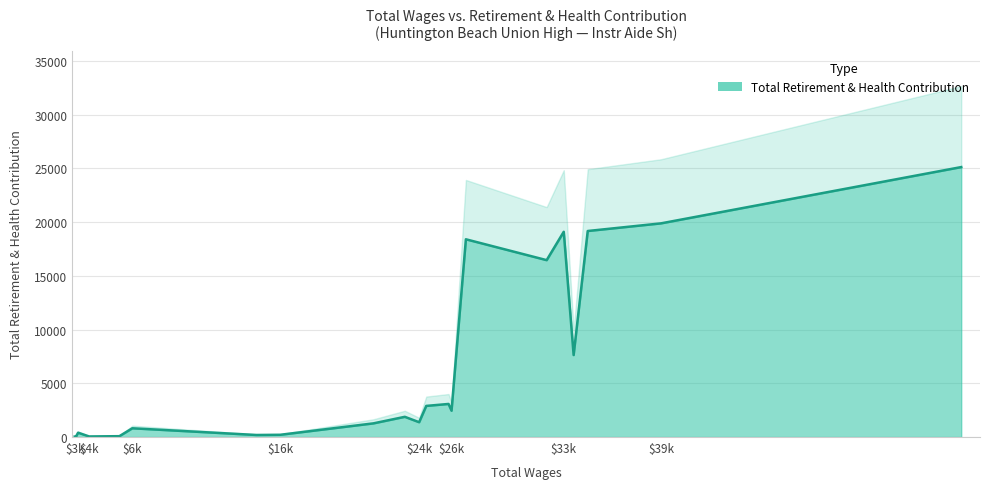

What is the difference between the values at 6853.0 and 34424.0?

6816